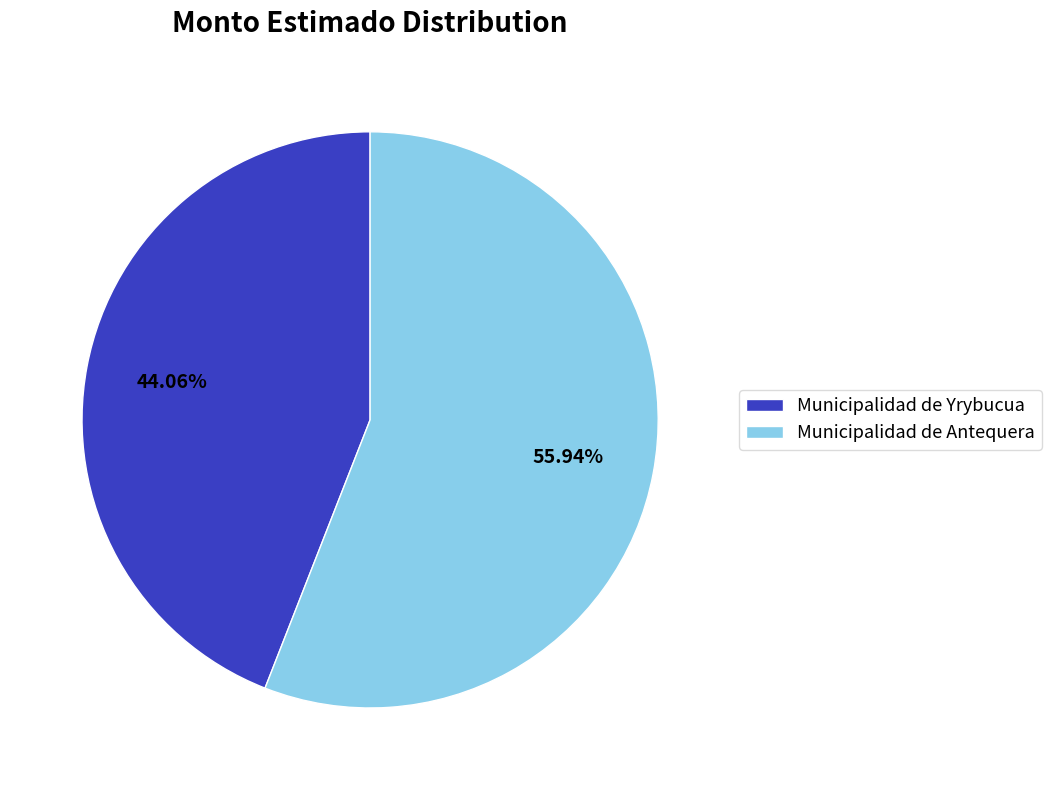

Count the number of slices in the pie.

2